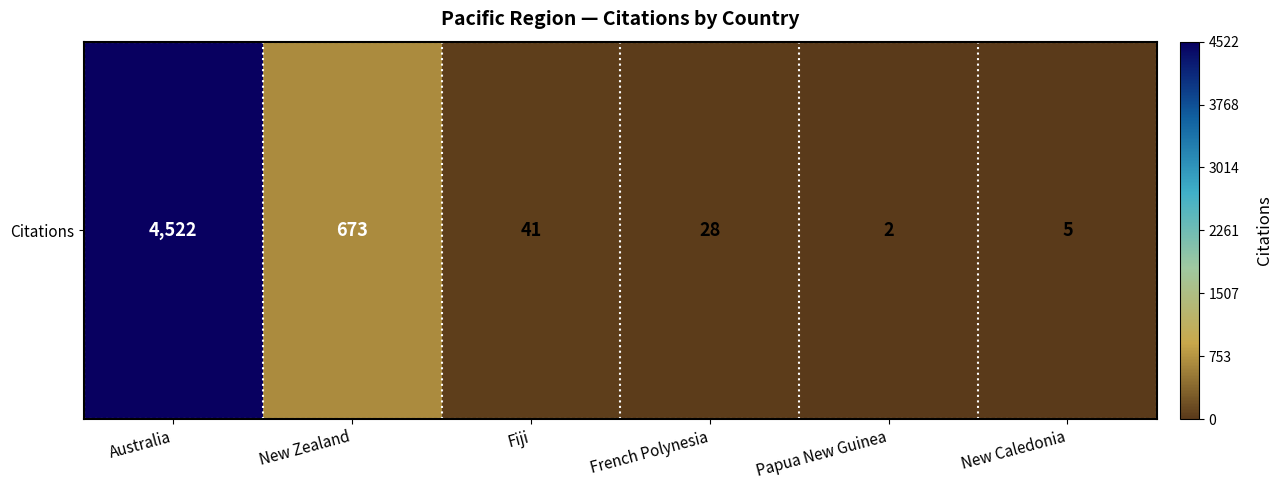

What is the difference between the values at French Polynesia and Papua New Guinea?

26